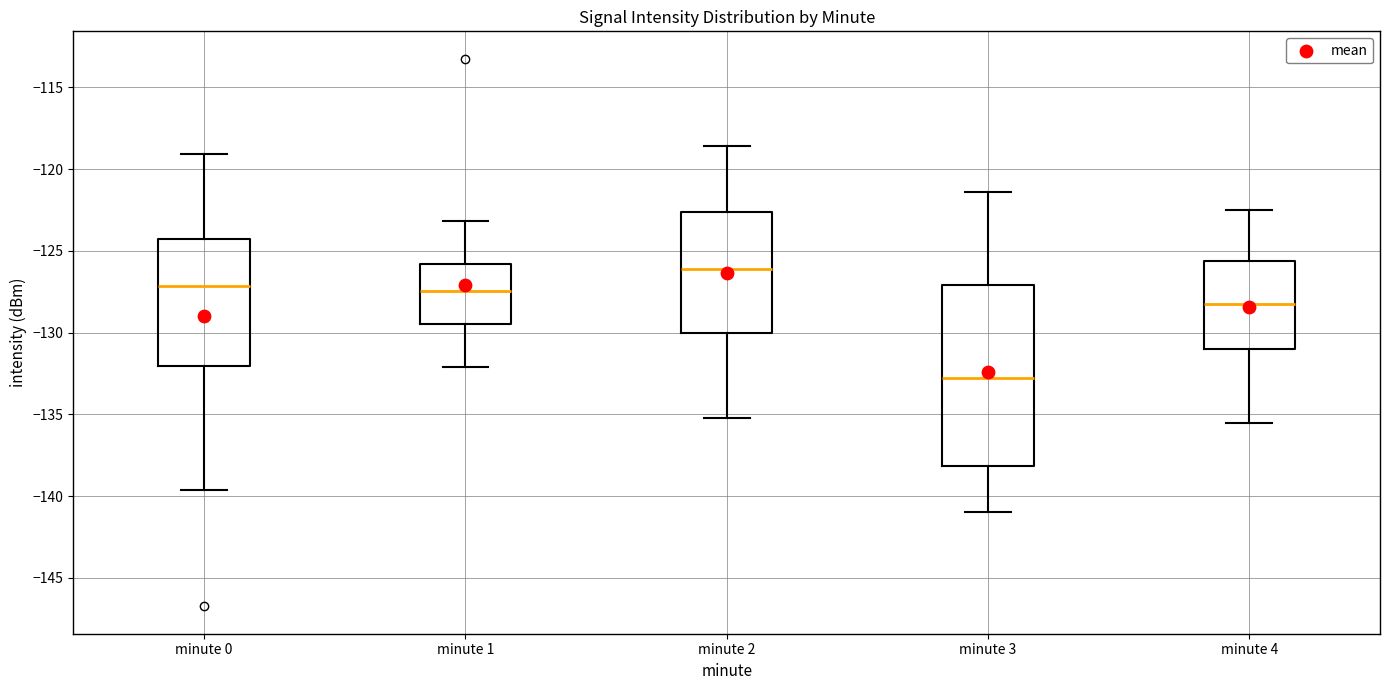

Where does the median line of the box for minute 3 sit on the y-axis? The values are not printed on the chart, so give them approximately, as read against the axis.

-133.0